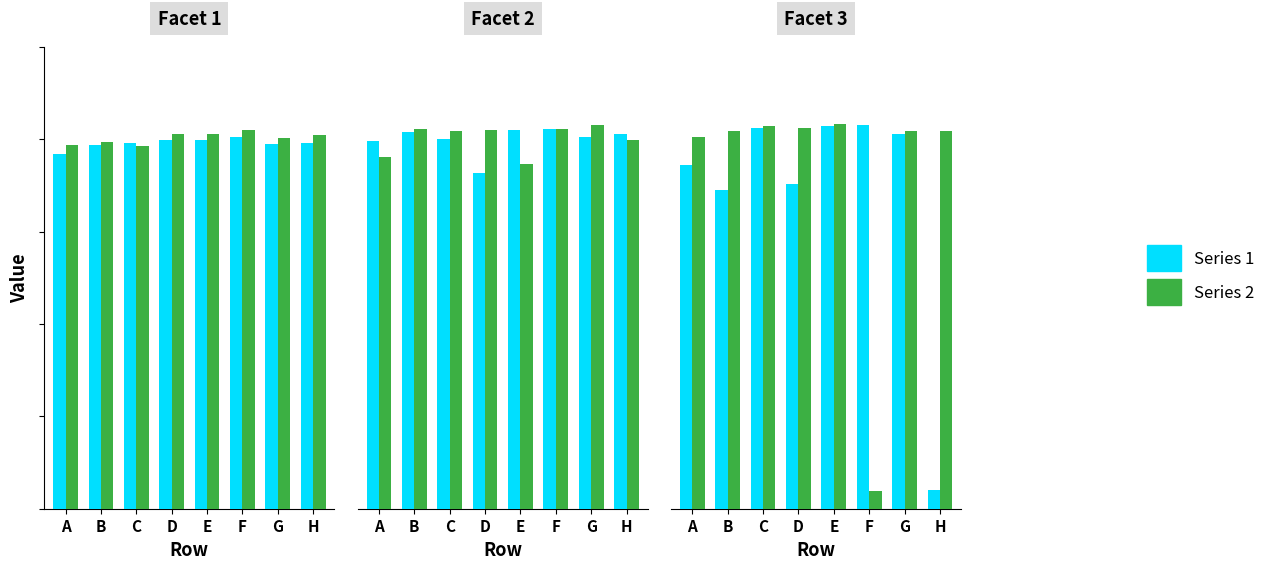

At how many categories does at least one series exceed 0?

8